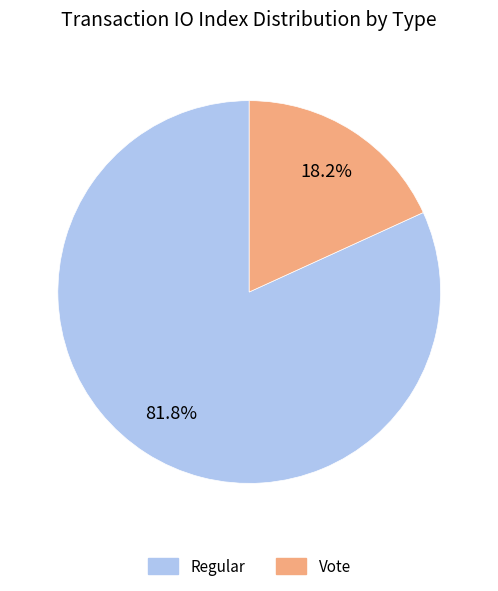

To the nearest percent, what is the combined percentage of Regular and Vote?

100%